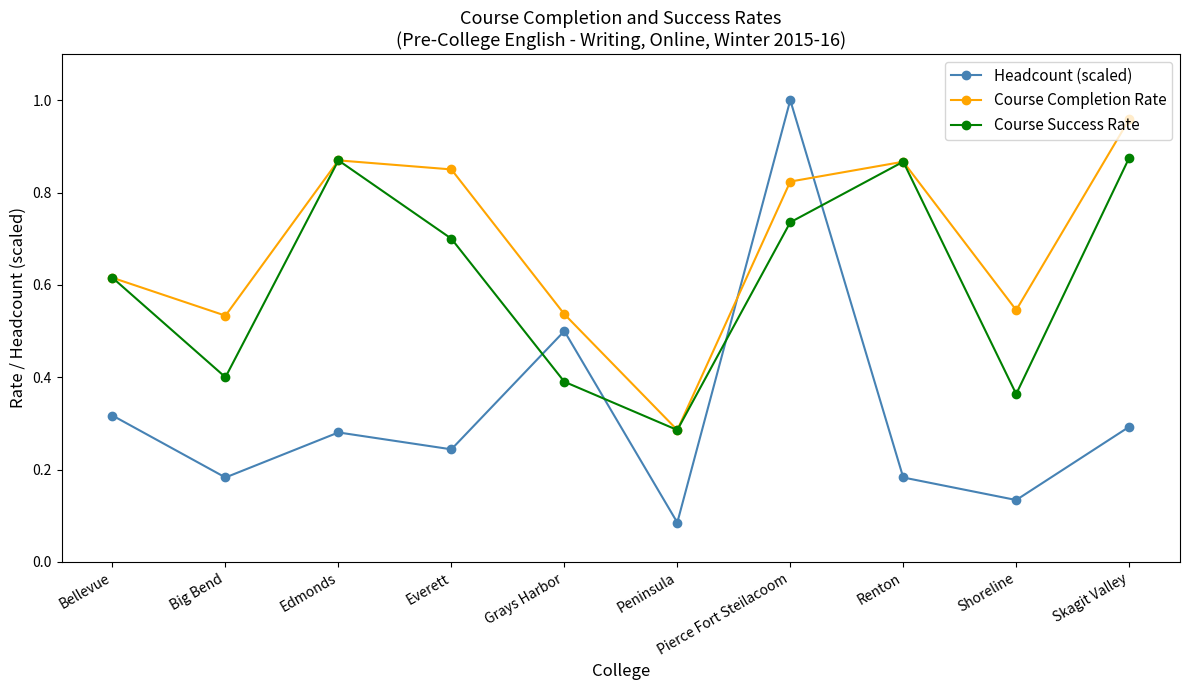

True or false: Course Success Rate and Headcount (scaled) cross at least once.

True